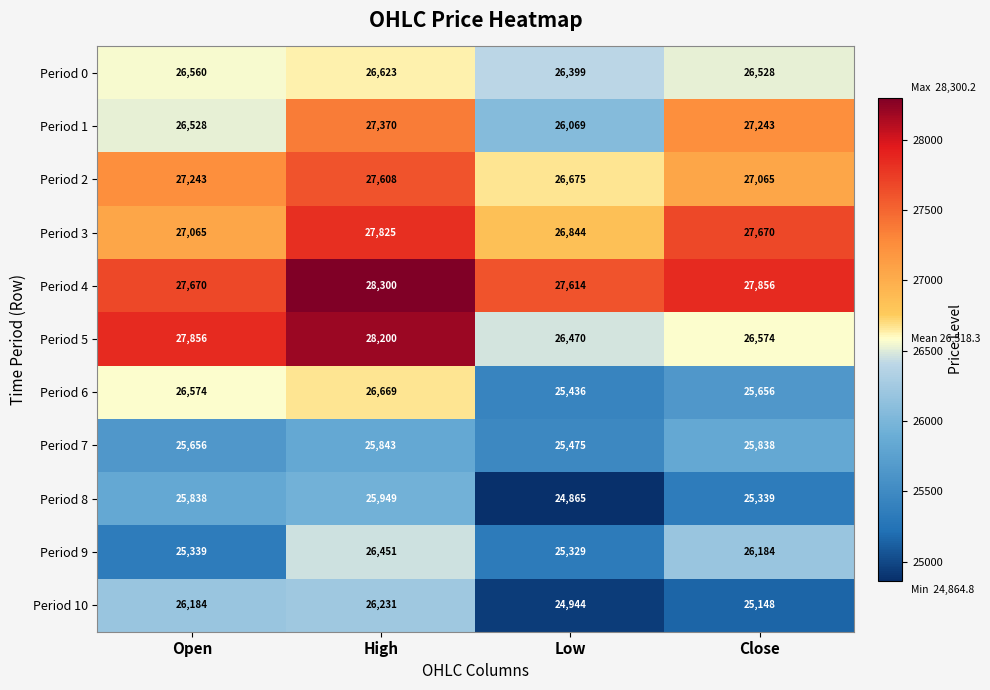

At how many categories does at least one series exceed 27350?

4